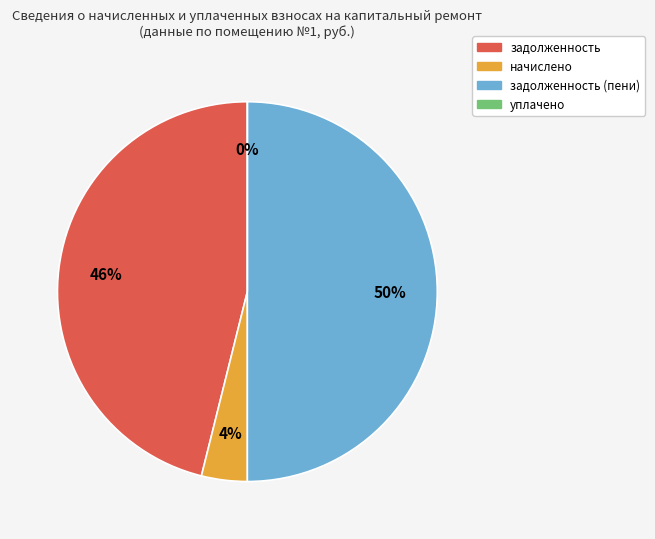

Does задолженность account for over 50% of the chart?

No